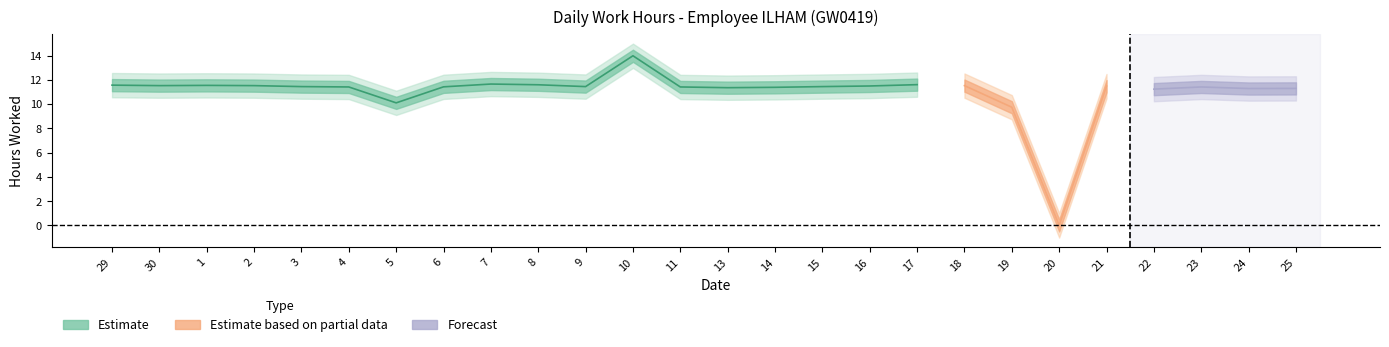

True or false: there are more than 1 points higher than both neighbors.

True